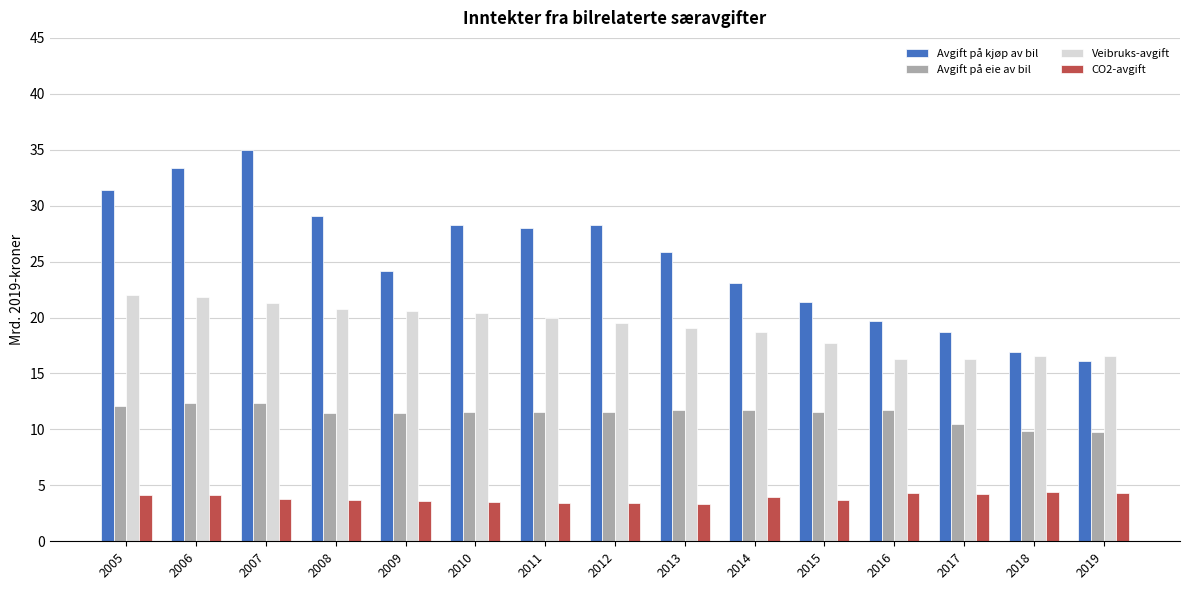

Count the number of data series in this chart.

4